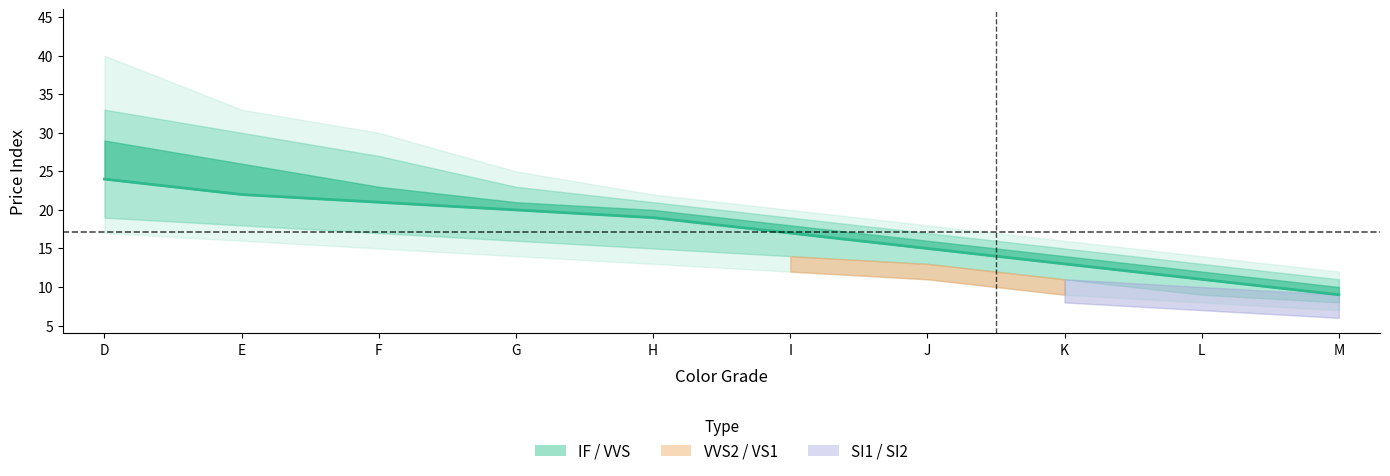

Reading left to right, extract all data points from this chart.

24	22	21	20	19	17	15	13	11	9